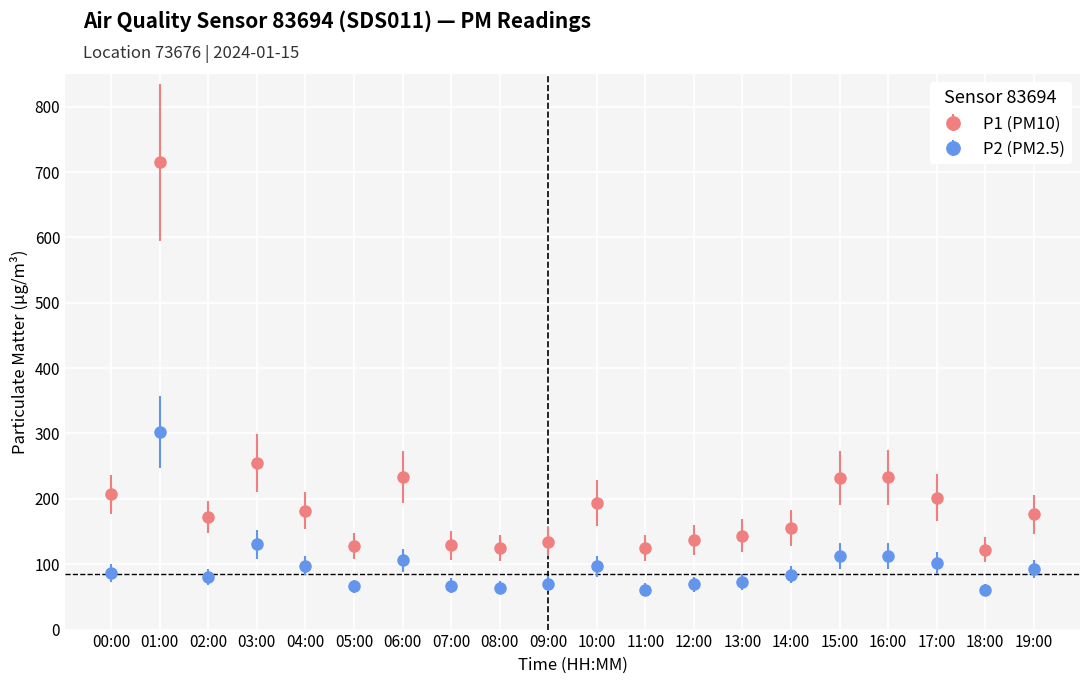

At which category is the sum across all series the highest?

01:00